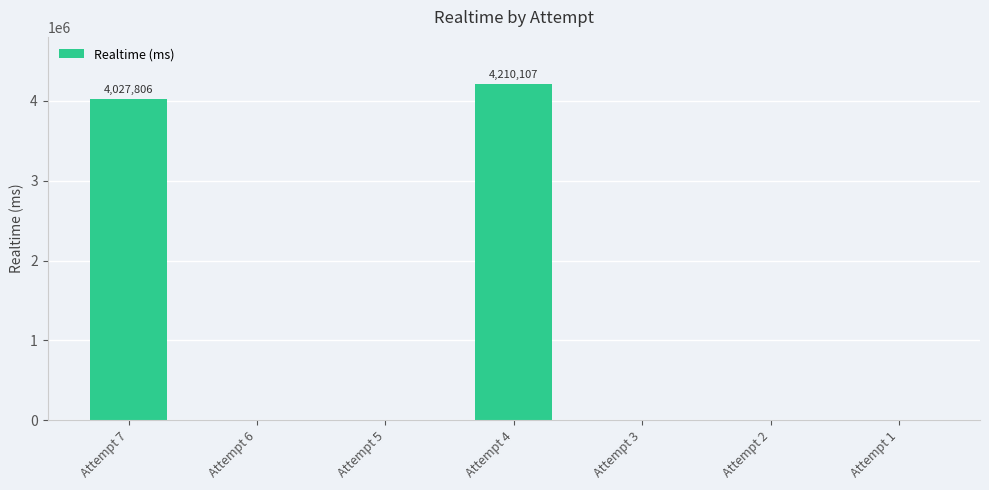

Where is the data nearest to the value 2105053?

Attempt 7